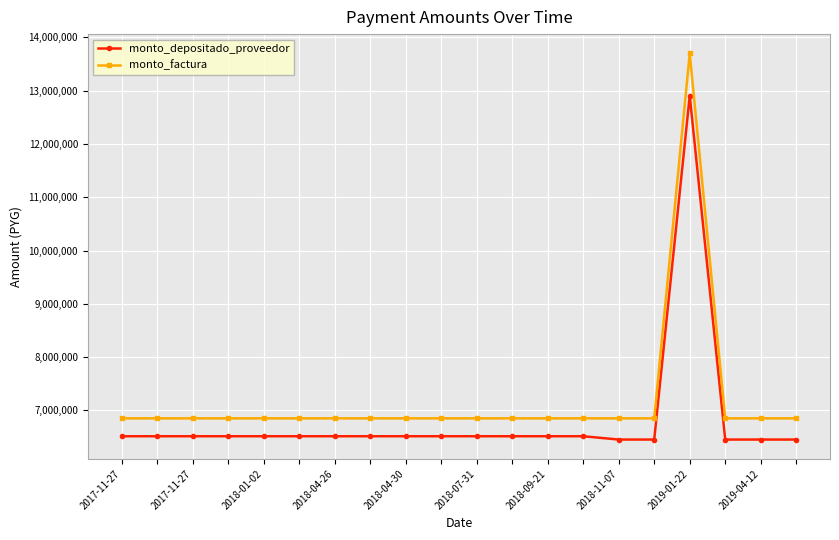

What is the sum of all monto_depositado_proveedor values?

136364578